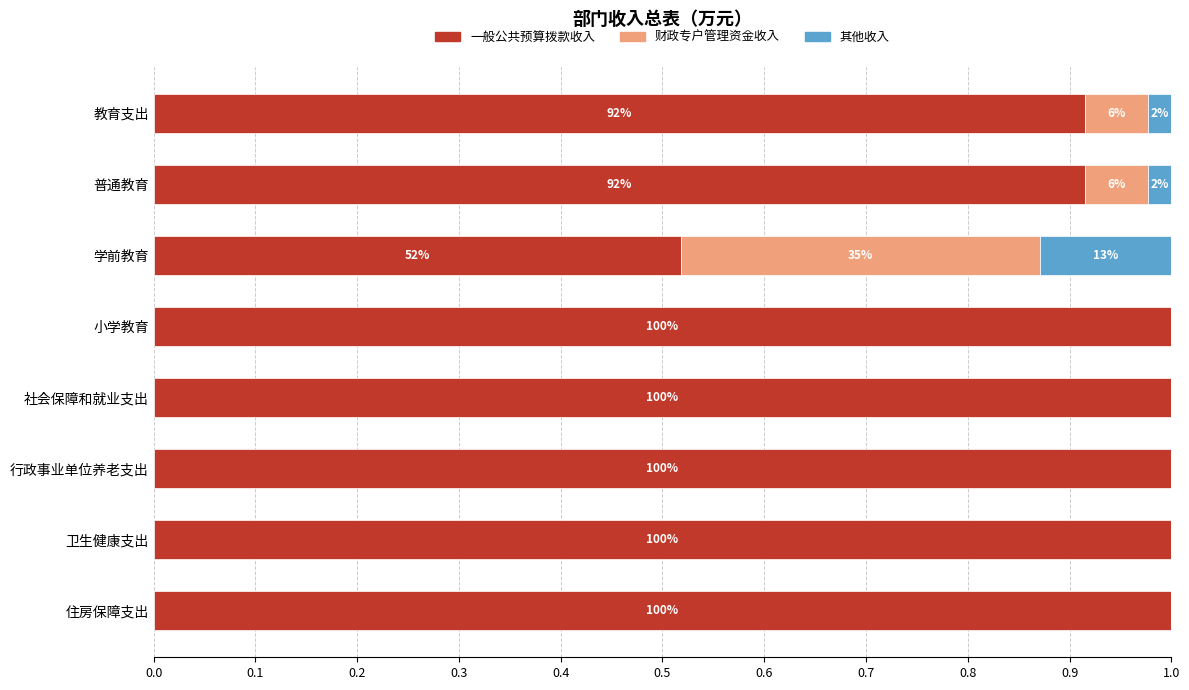

What are all the series names shown in the legend?

一般公共预算拨款收入, 财政专户管理资金收入, 其他收入